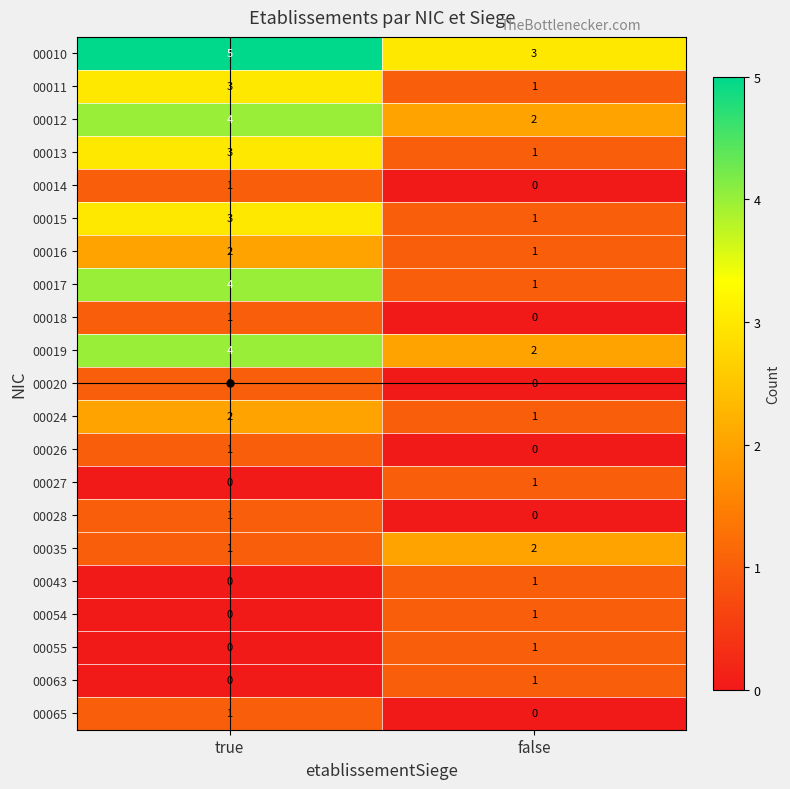

The 00020 series shows 0 at false. True or false?

True